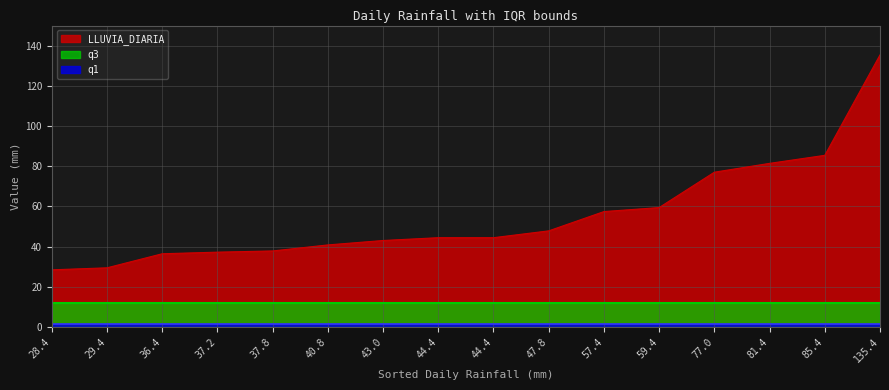

At which label is q1 closest to 1?

28.4